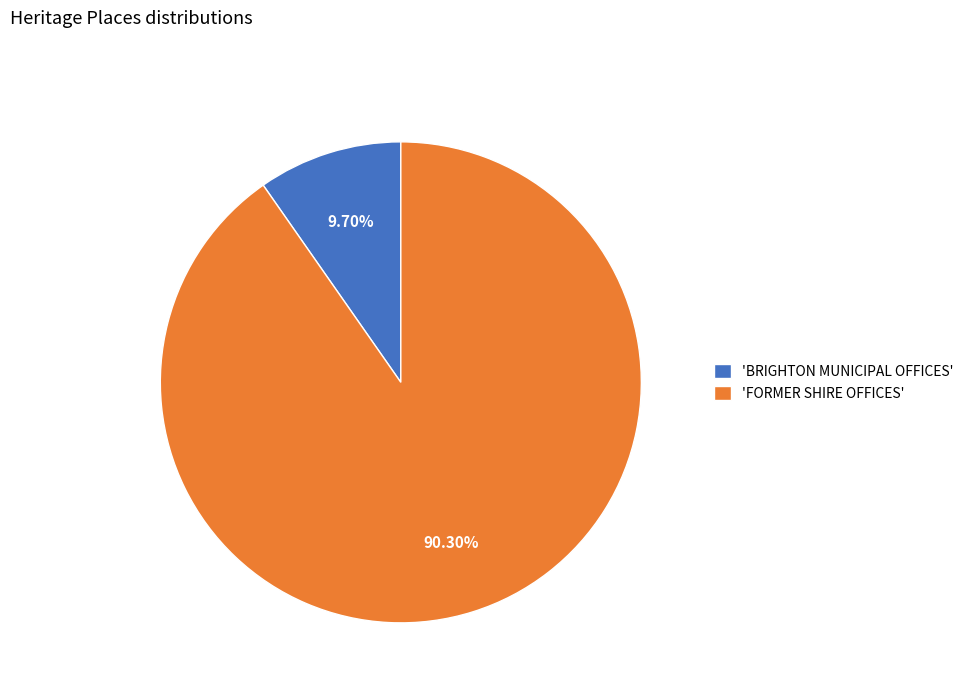

Which category accounts for the majority?

'FORMER SHIRE OFFICES'